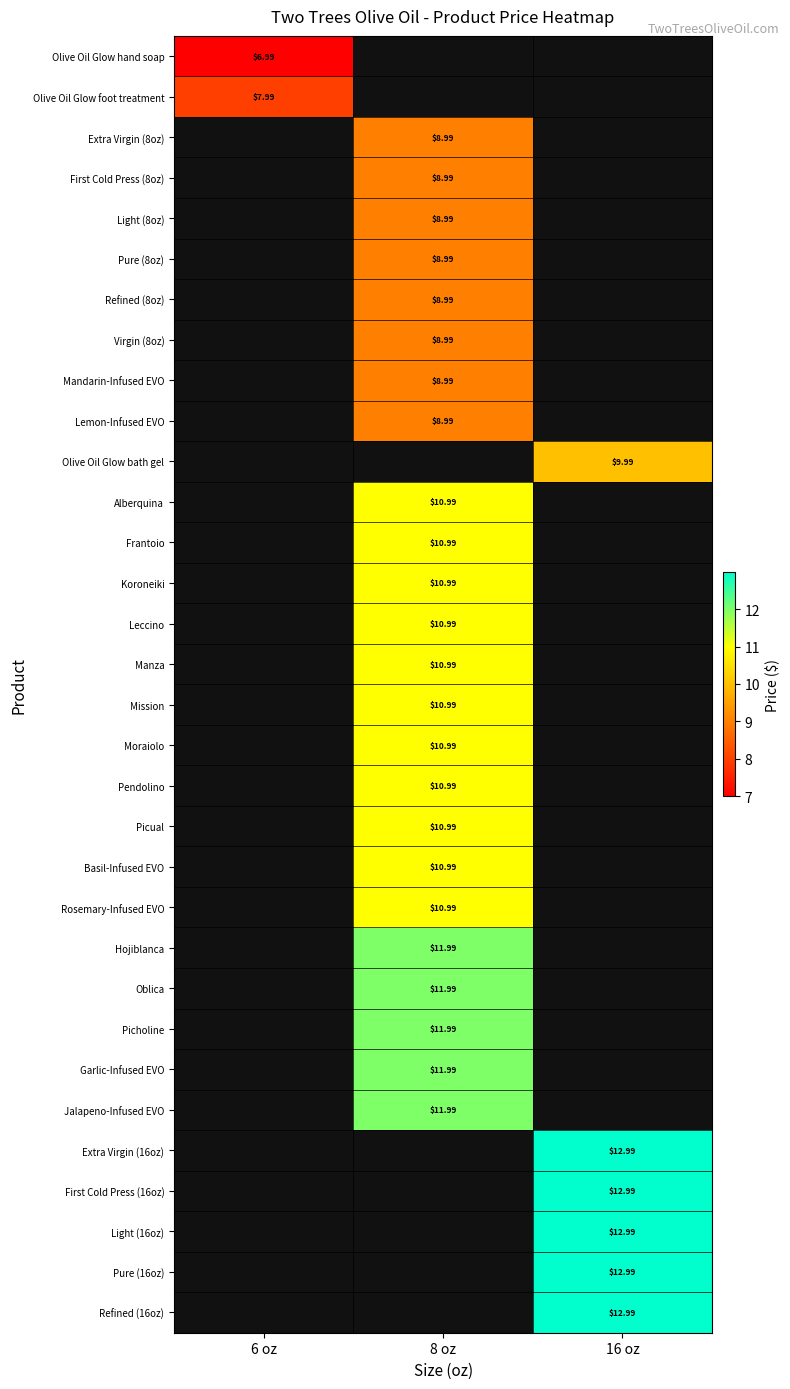

At how many categories does at least one series exceed 10?

2